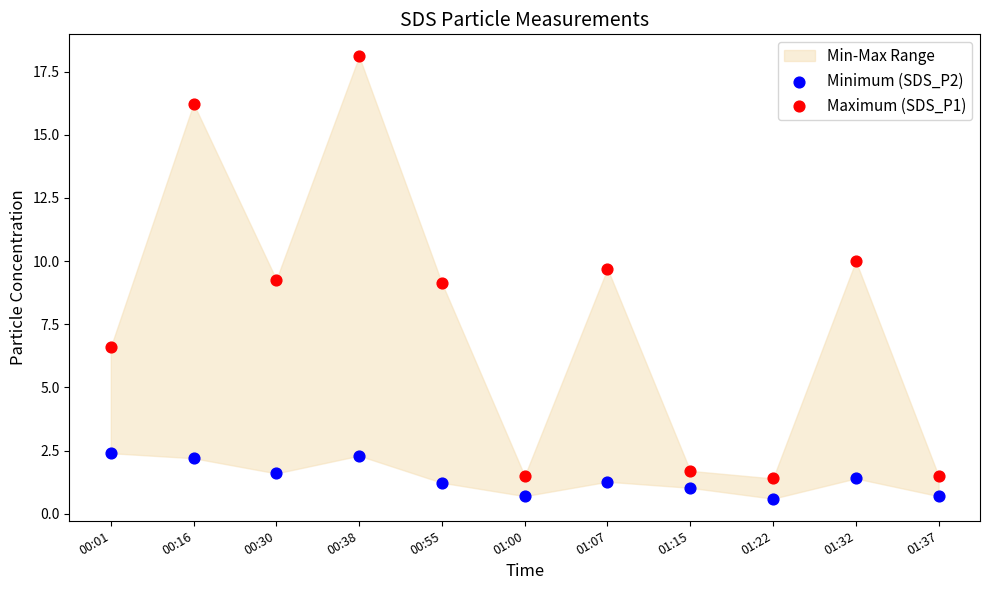

Across all data points, what is the range of X values (max minus min)?

1.0